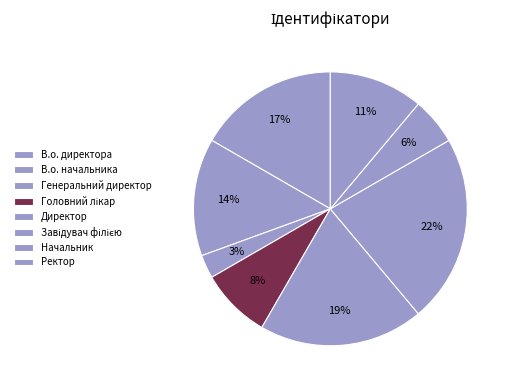

To the nearest percent, what is the average slice percentage?

12%